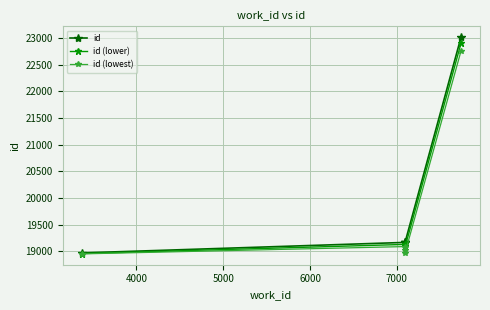

Which has a higher value, 4000 or 5000?

5000